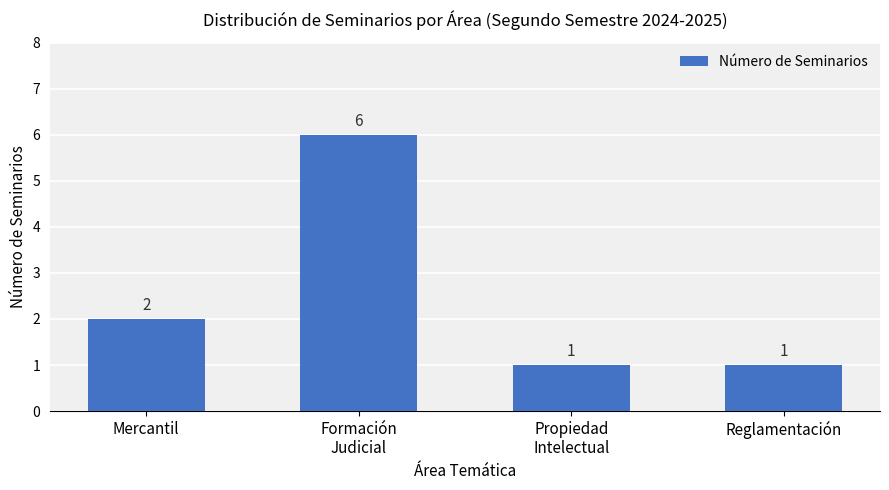

What is the value of the 2nd bar from the left?

6